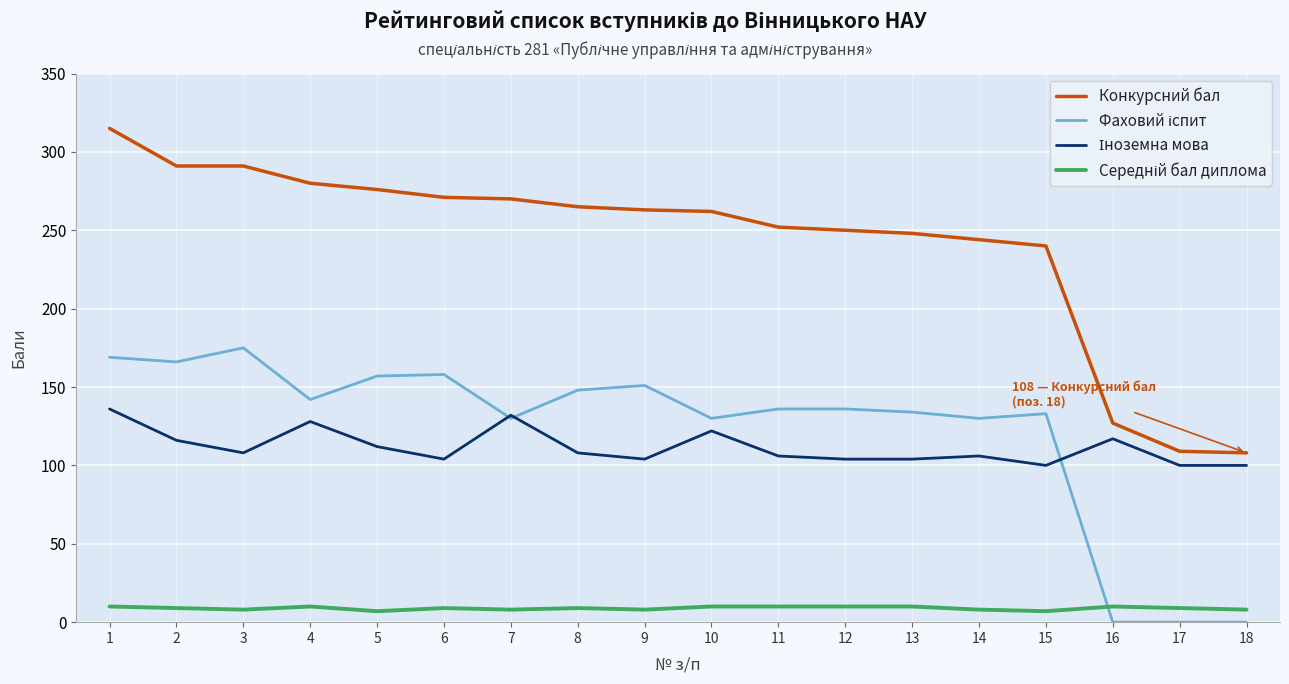

The value of Конкурсний бал at 16 is 127. True or false?

True